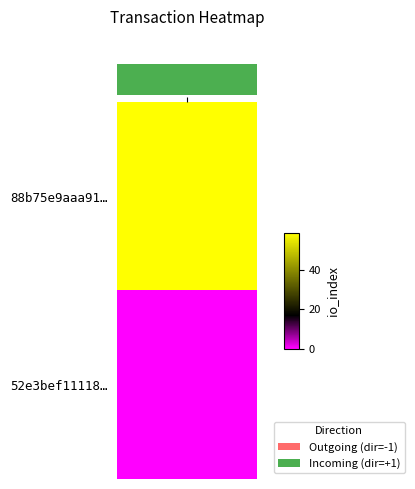

True or false: 52e3bef11118289eaf6c3e51559a335c35e30f1 has a value of 0 at io_index.

True